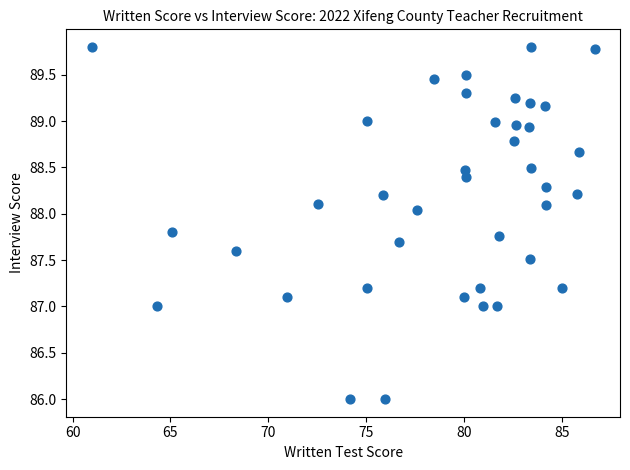

What is the range of Y values (max minus min)?

3.8